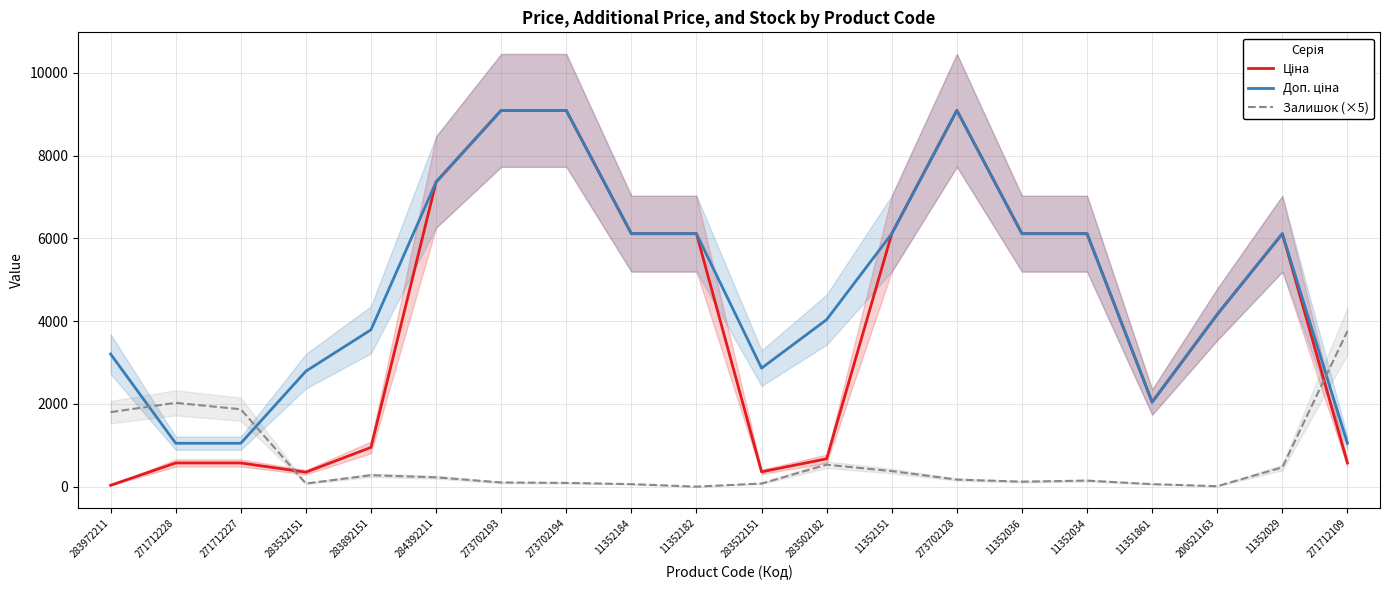

Read the Доп. ціна value at 11352184.

6112.5